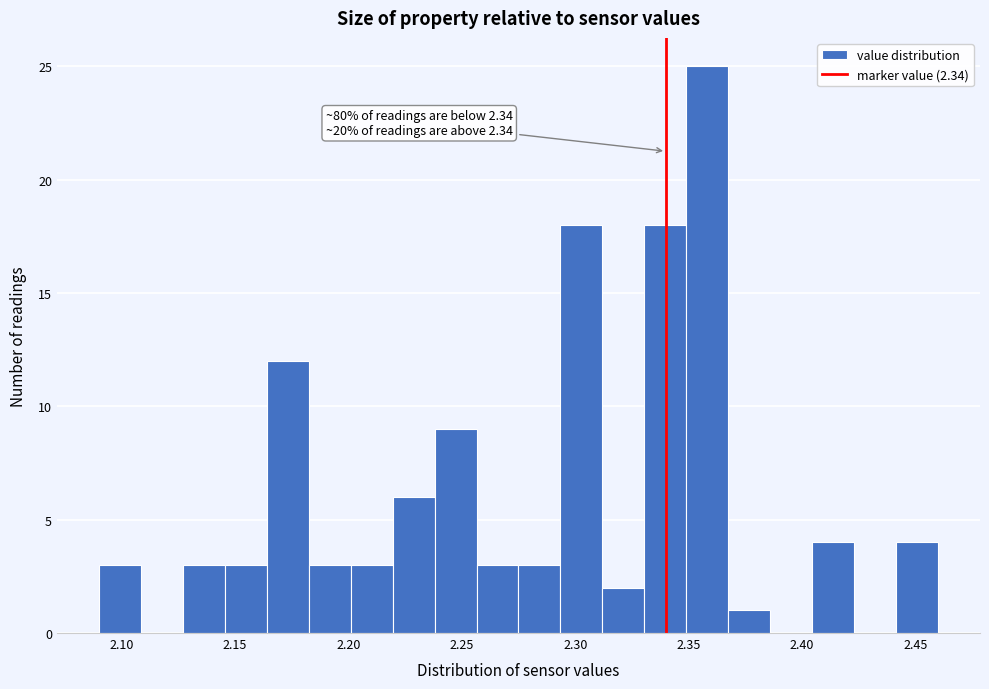

Around what value on the x-axis is the tallest bar? Give the approximate position of its centre, as read against the axis.

2.360